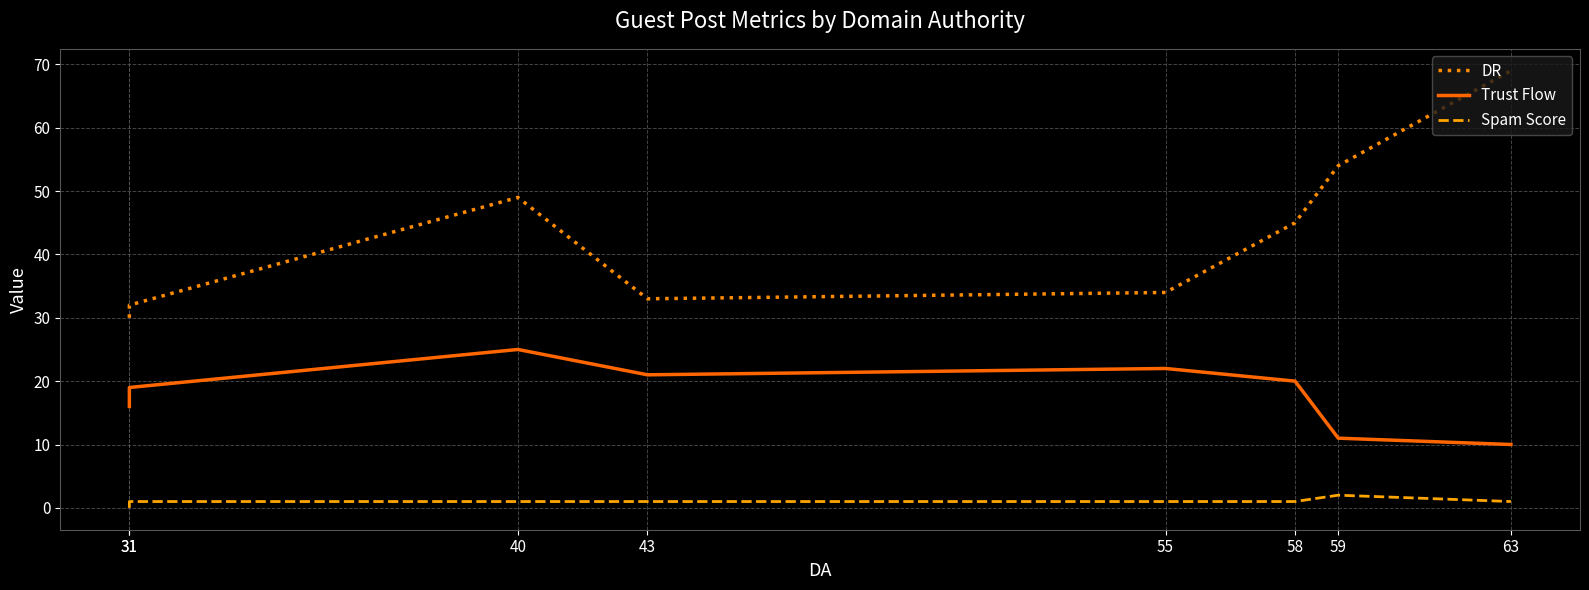

Reading left to right, extract all data points from this chart.

DR: 30	32	49	33	34	45	54	69
Trust Flow: 16	19	25	21	22	20	11	10
Spam Score: 0	1	1	1	1	1	2	1